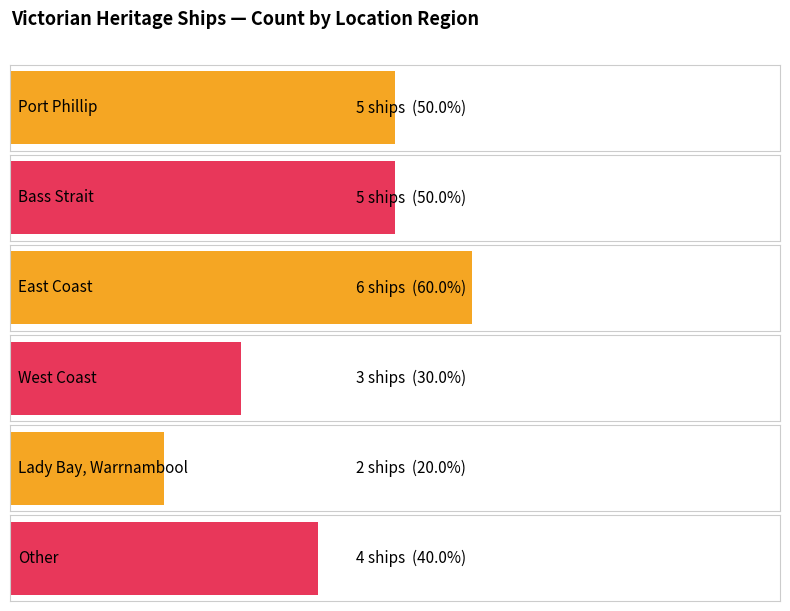

Reading left to right, what are all the values shown in this chart?

5	5	6	3	2	4